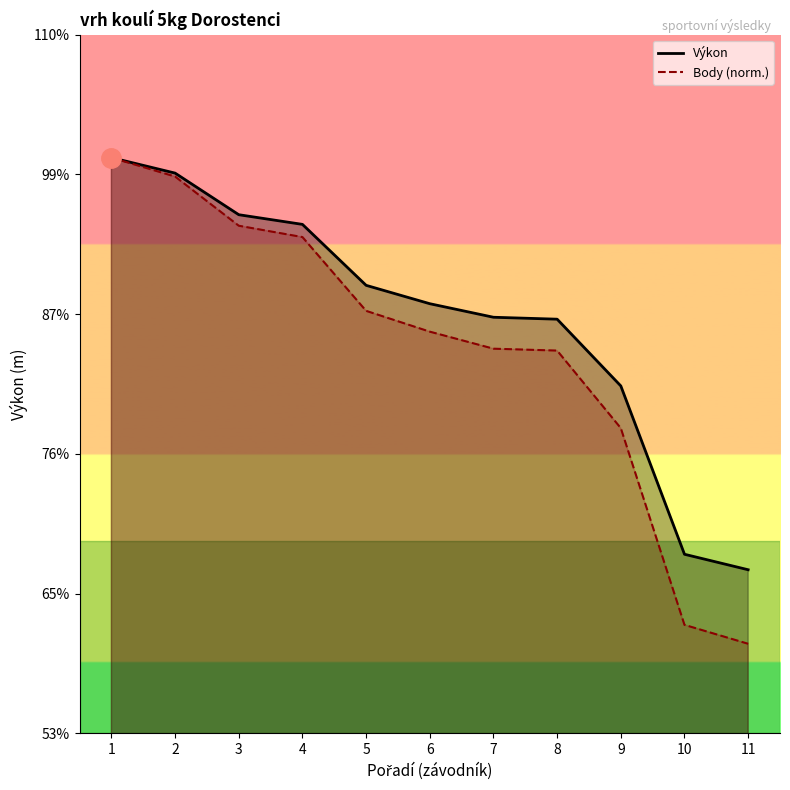

Reading right to left, transcribe all the data shown in this chart.

Výkon: 8.4	8.6	10.3	11.0	11.1	11.2	11.4	12.0	12.1	12.6	12.7
Body: 7.7	7.9	9.9	10.7	10.7	10.9	11.1	11.9	12.0	12.5	12.7